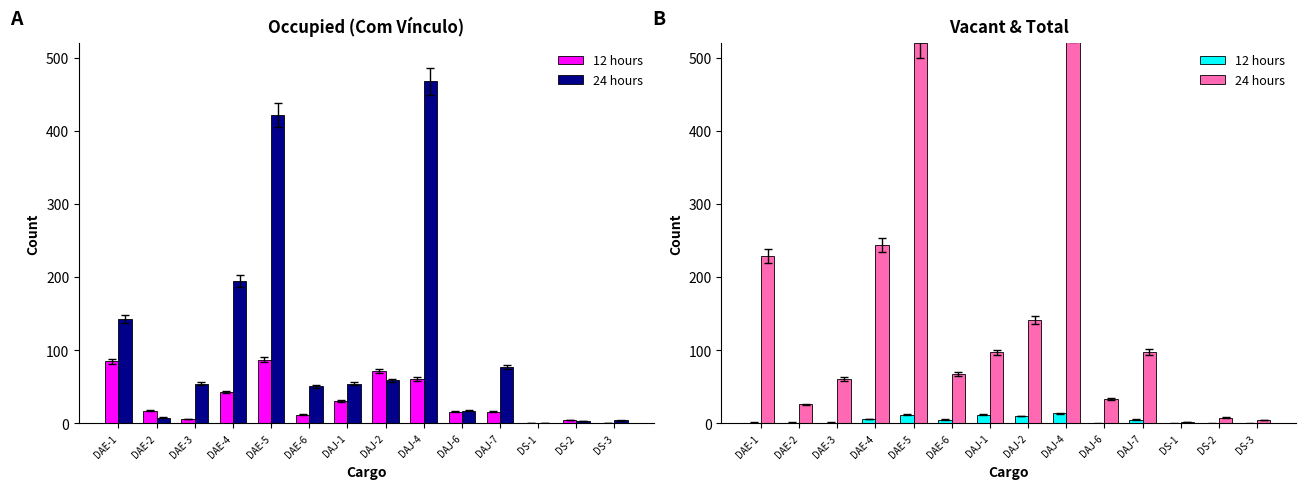

What is the highest value of the 12 hours series?

14